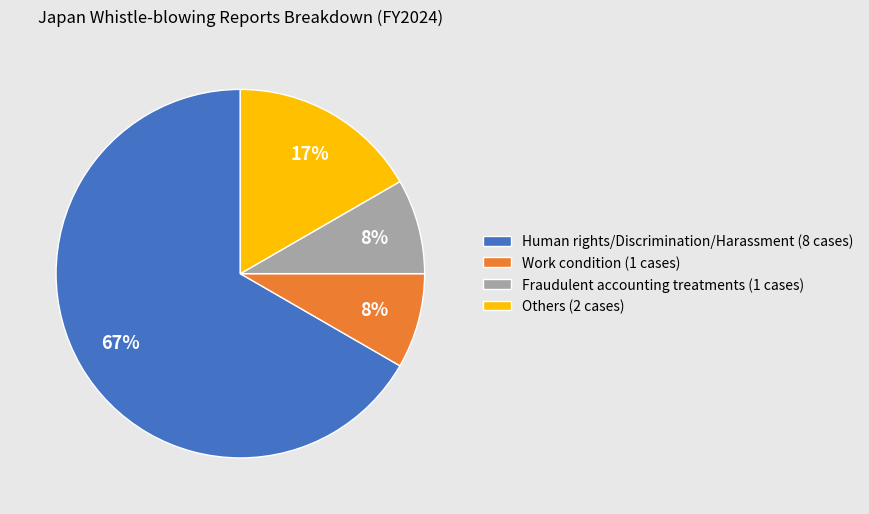

Do Others (2 cases) and Work condition (1 cases) together represent more than half of the pie?

No